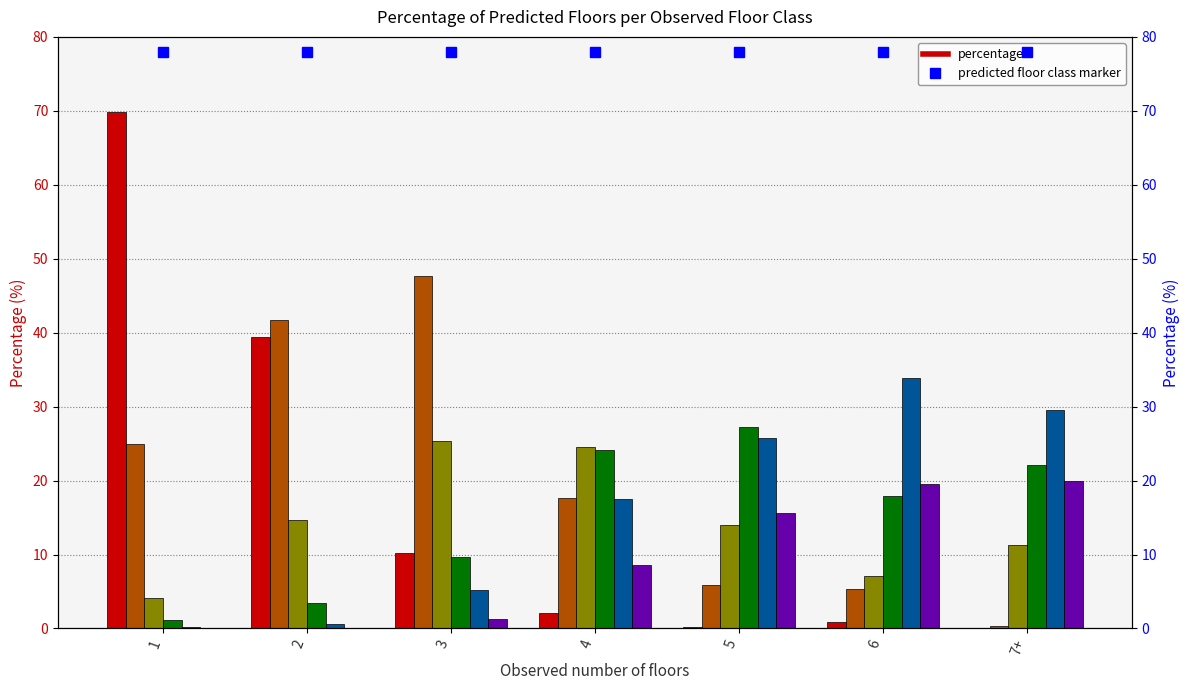

Which series changed the most between 3 and 7+?

Predicted 2